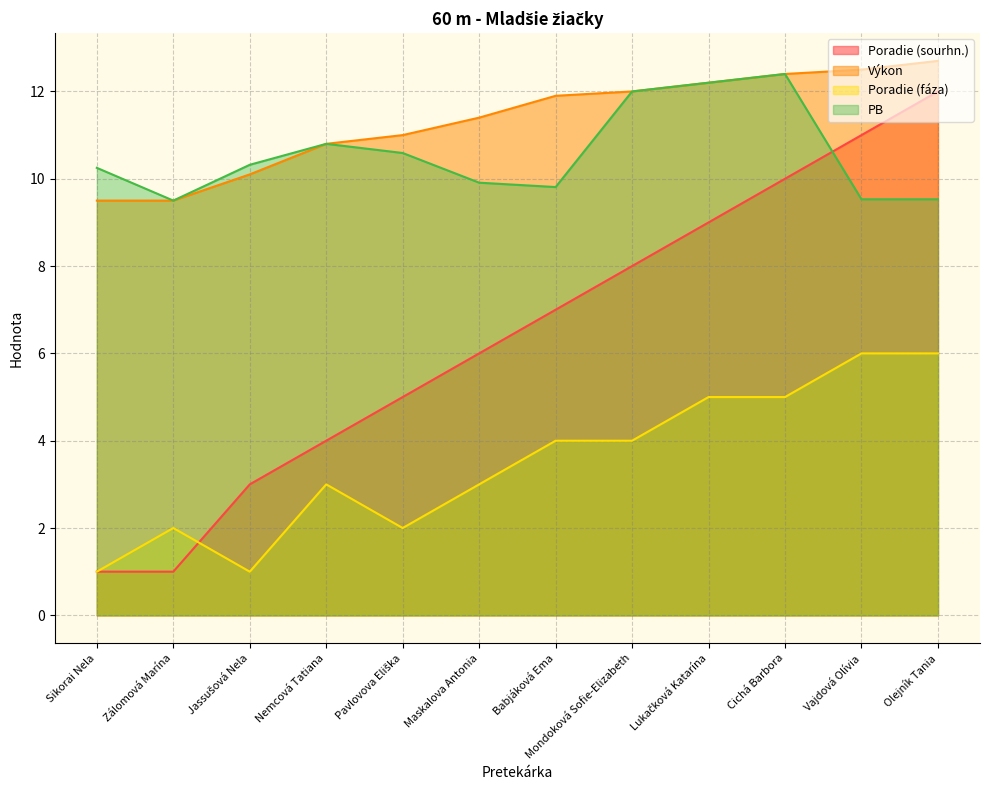

What is the difference between the second highest and second lowest values in the Poradie (fáza) series?

5.0